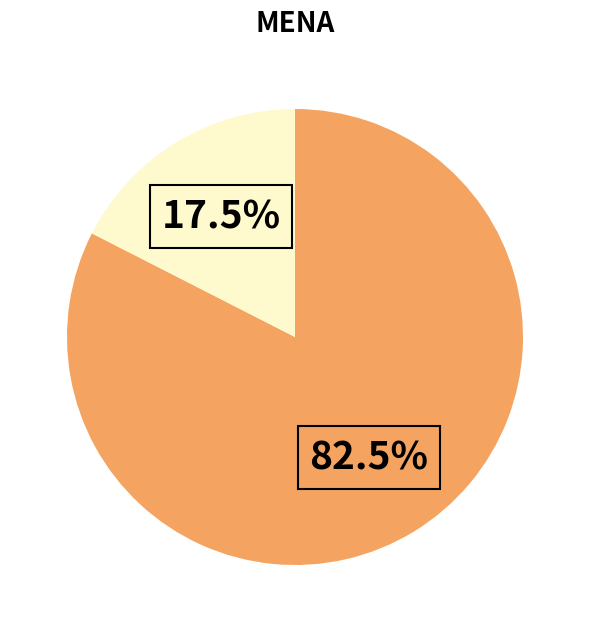

Is there a majority slice in this chart?

Yes